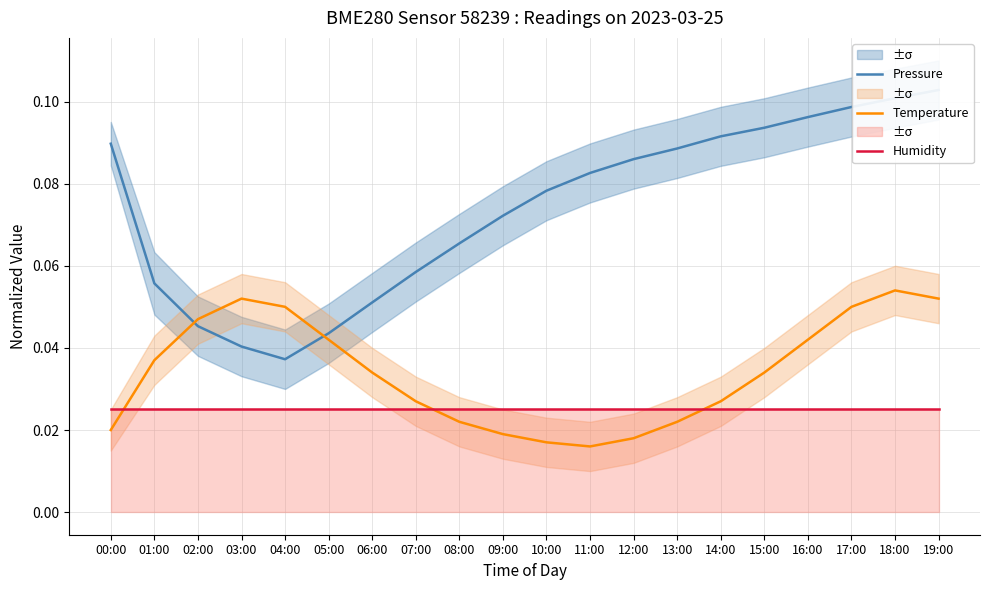

Is it true that Temperature equals 0.0 at 14:00?

False